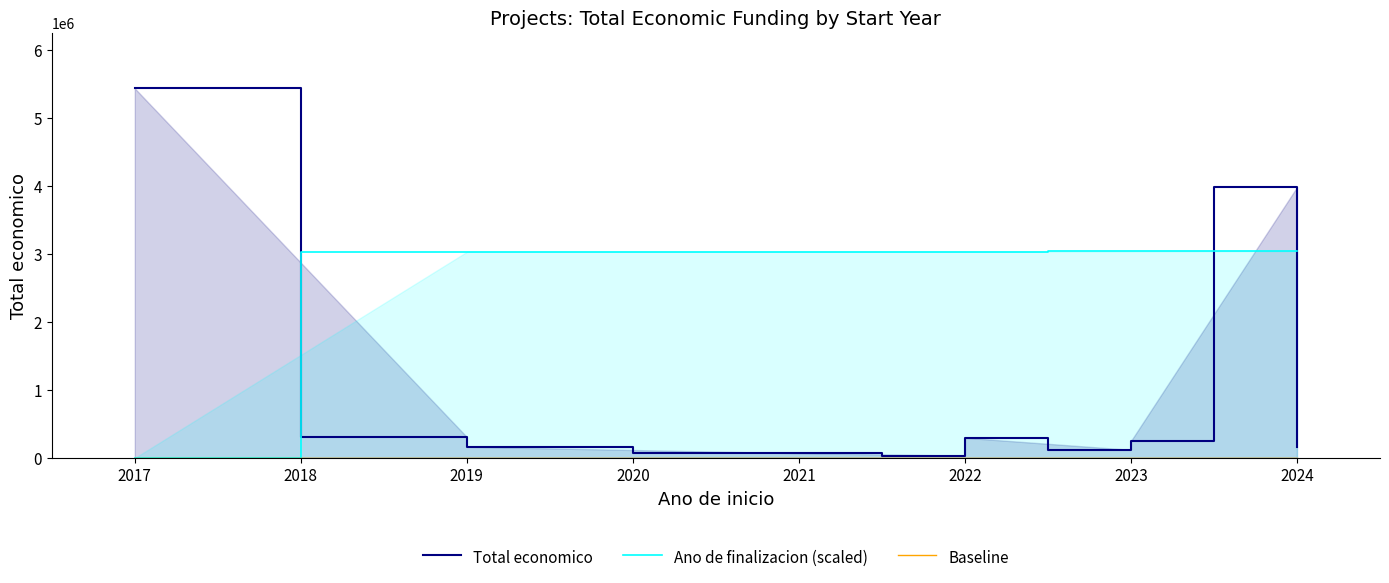

Which series has the largest total across all categories?

Ano de finalizacion (scaled)